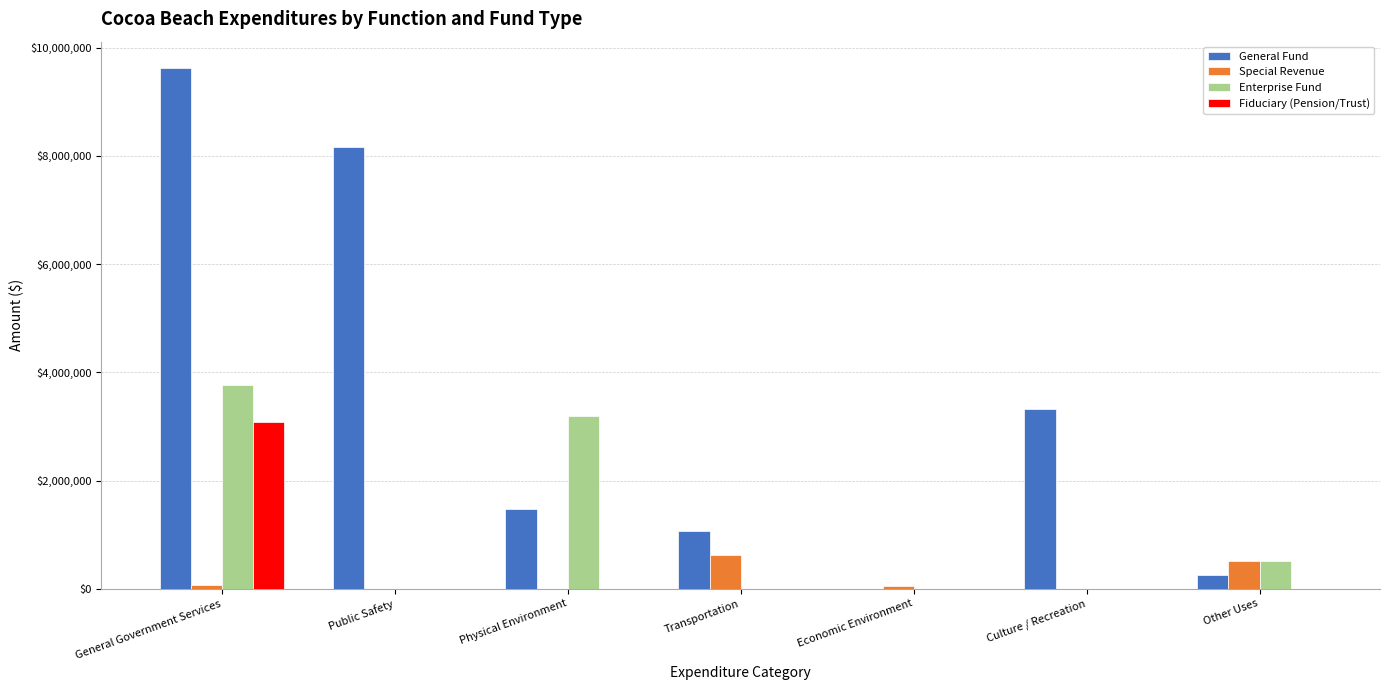

Is it true that Fiduciary (Pension/Trust) equals -1365223 at Physical Environment?

False